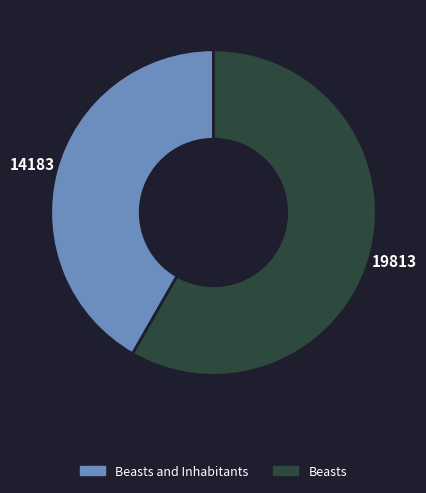

Does any single category account for the majority?

Yes